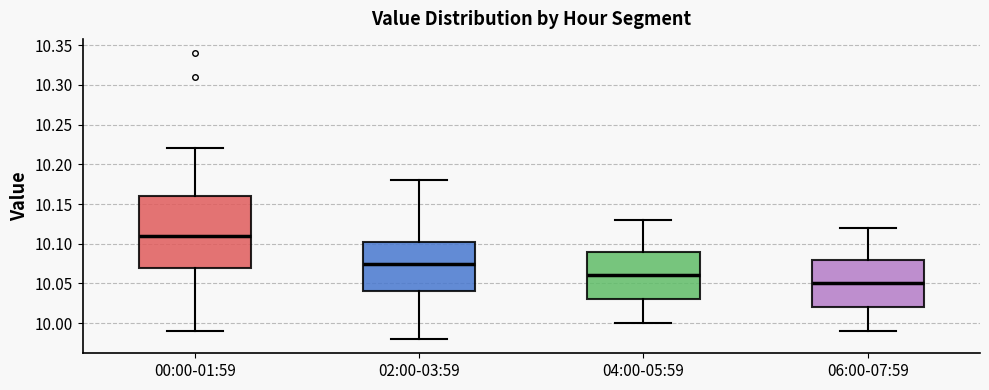

Reading left to right, read every box against the y-axis: the position of its median line, the range the box covers, and the ends of its whiskers. The values are not printed on the chart, so give them approximately, as read against the axis.

00:00-01:59: median 10.110, box 10.070 to 10.160, whiskers 9.990 to 10.220
02:00-03:59: median 10.075, box 10.040 to 10.105, whiskers 9.980 to 10.180
04:00-05:59: median 10.060, box 10.030 to 10.090, whiskers 10.000 to 10.130
06:00-07:59: median 10.050, box 10.020 to 10.080, whiskers 9.990 to 10.120